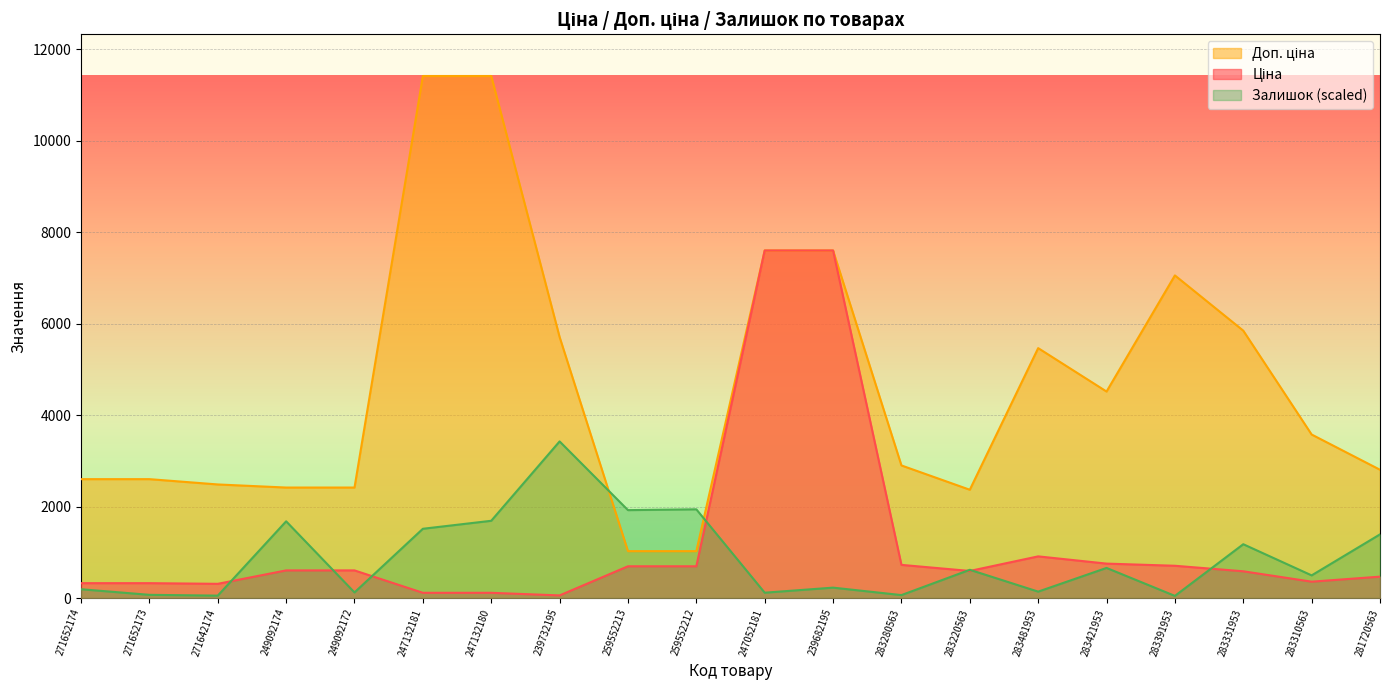

How many data points in Доп. ціна are less than 3573?

10